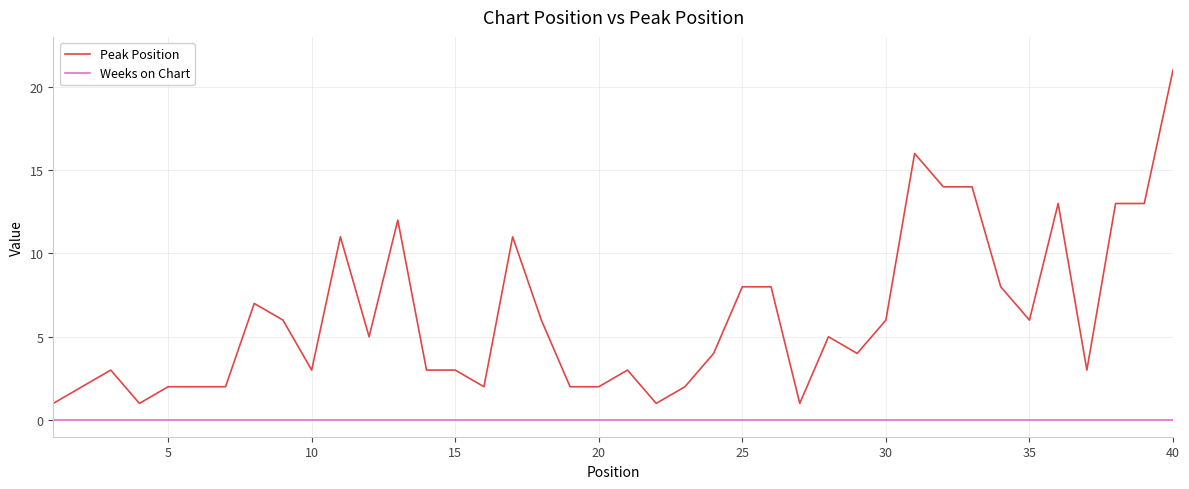

What is the maximum value shown in the chart?

21